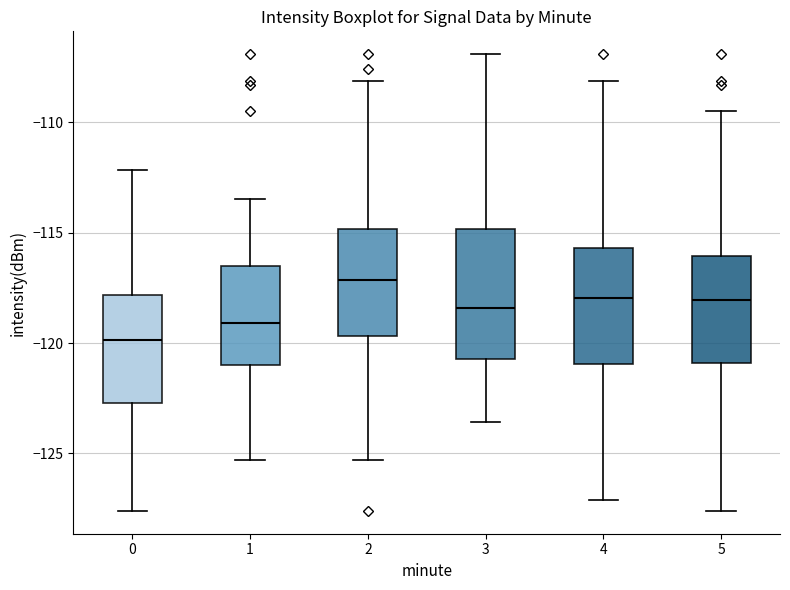

Reading left to right, transcribe this box plot: for each box, give where its median line is, the range the box spans, and where its two whiskers end, as read against the y-axis. The values are not printed on the chart, so give them approximately, as read against the axis.

0: median -120.0, box -122.5 to -118.0, whiskers -127.5 to -112.0
1: median -119.0, box -121.0 to -116.5, whiskers -125.5 to -113.5
2: median -117.0, box -119.5 to -115.0, whiskers -125.5 to -108.0
3: median -118.5, box -120.5 to -115.0, whiskers -123.5 to -107.0
4: median -118.0, box -121.0 to -115.5, whiskers -127.0 to -108.0
5: median -118.0, box -121.0 to -116.0, whiskers -127.5 to -109.5